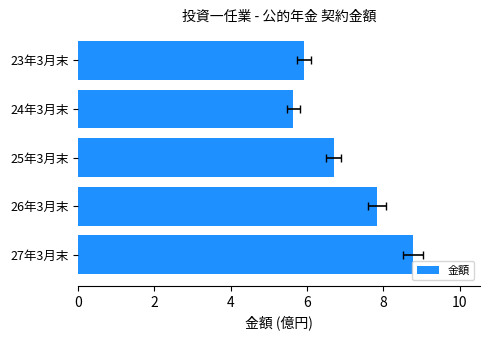

What is the sum of all values?

34.9